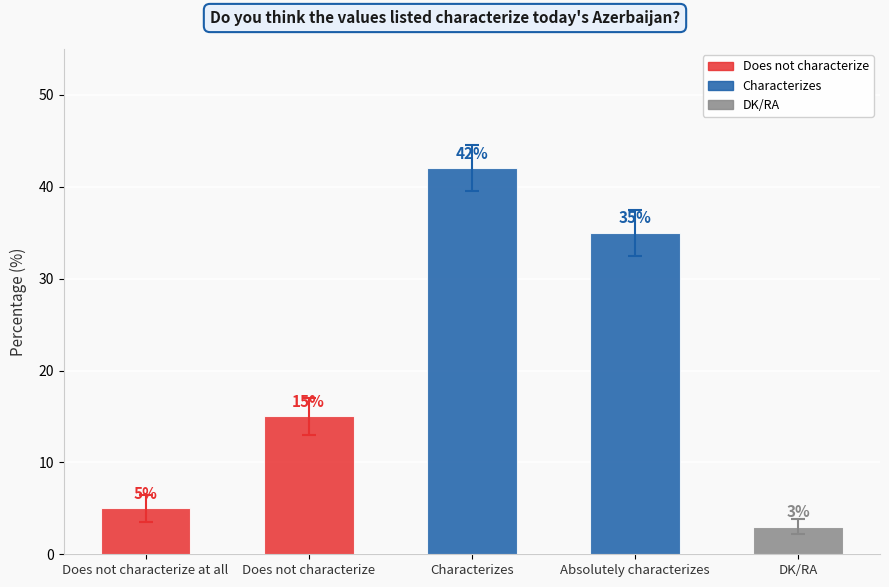

Reading left to right, list all the values displayed in this chart.

5	15	42	35	3